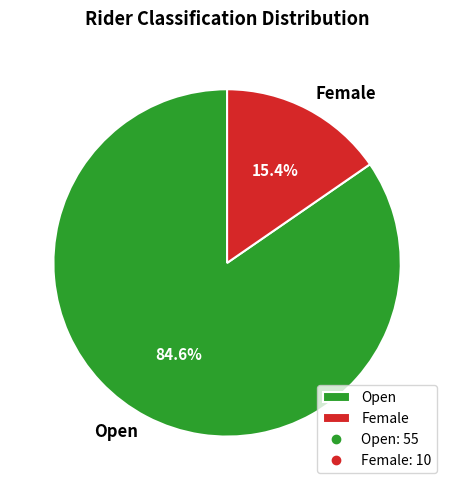

Which slice is the smallest?

Female